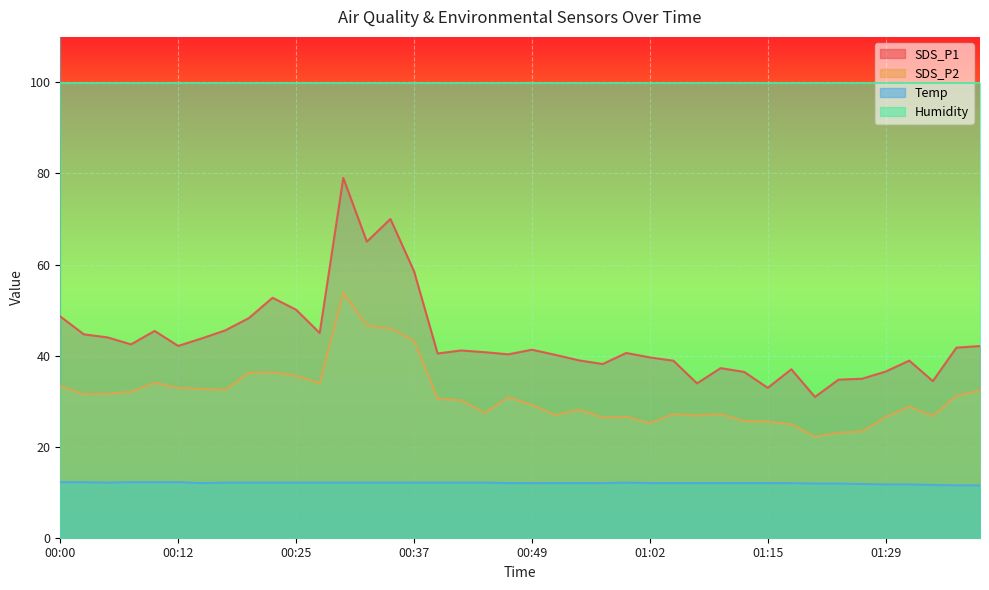

Count the Temp values in the range 12 to 13.

32